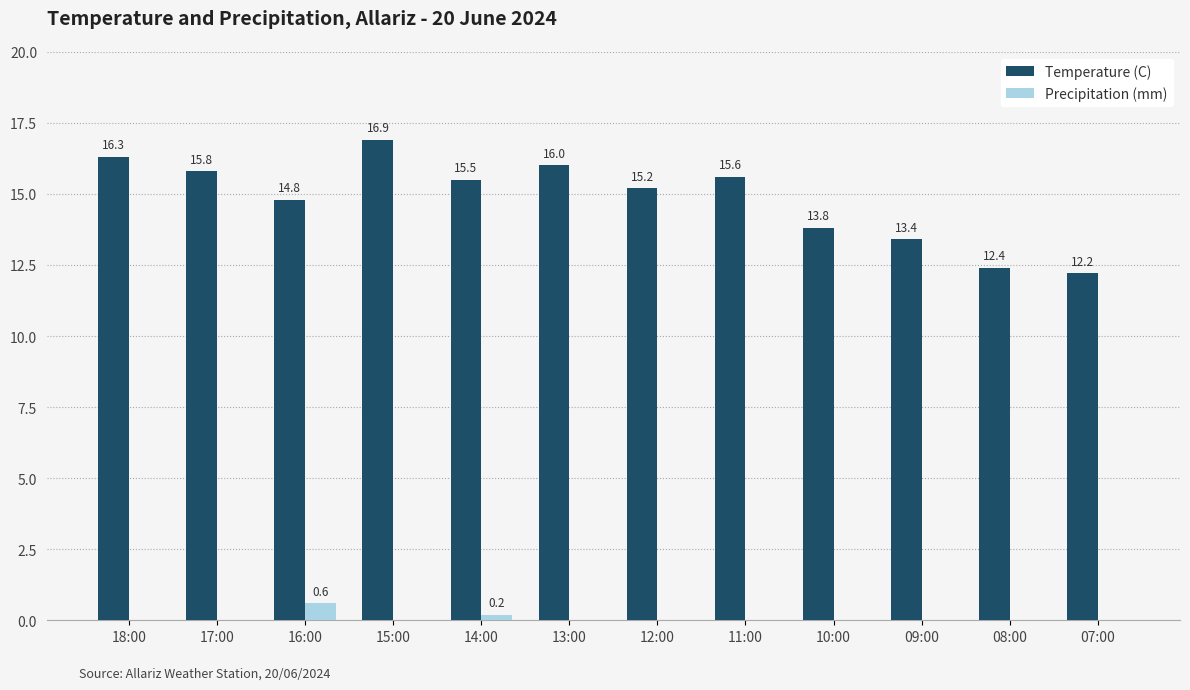

Reading left to right, transcribe all the data shown in this chart.

Temperature (C): 16.3	15.8	14.8	16.9	15.5	16.0	15.2	15.6	13.8	13.4	12.4	12.2
Precipitation (mm): 0.0	0.0	0.6	0.0	0.2	0.0	0.0	0.0	0.0	0.0	0.0	0.0